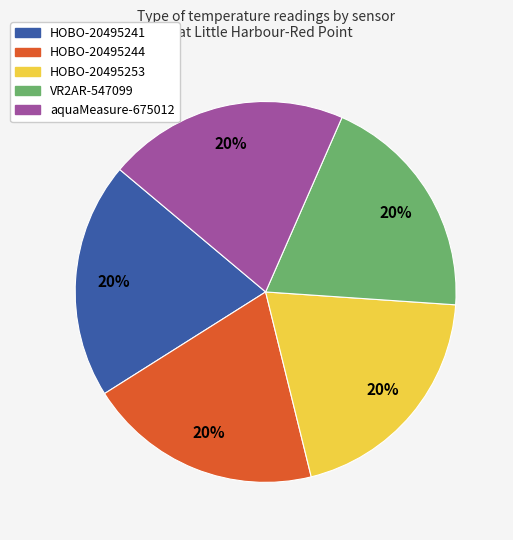

To the nearest percent, what is the average slice percentage?

20%